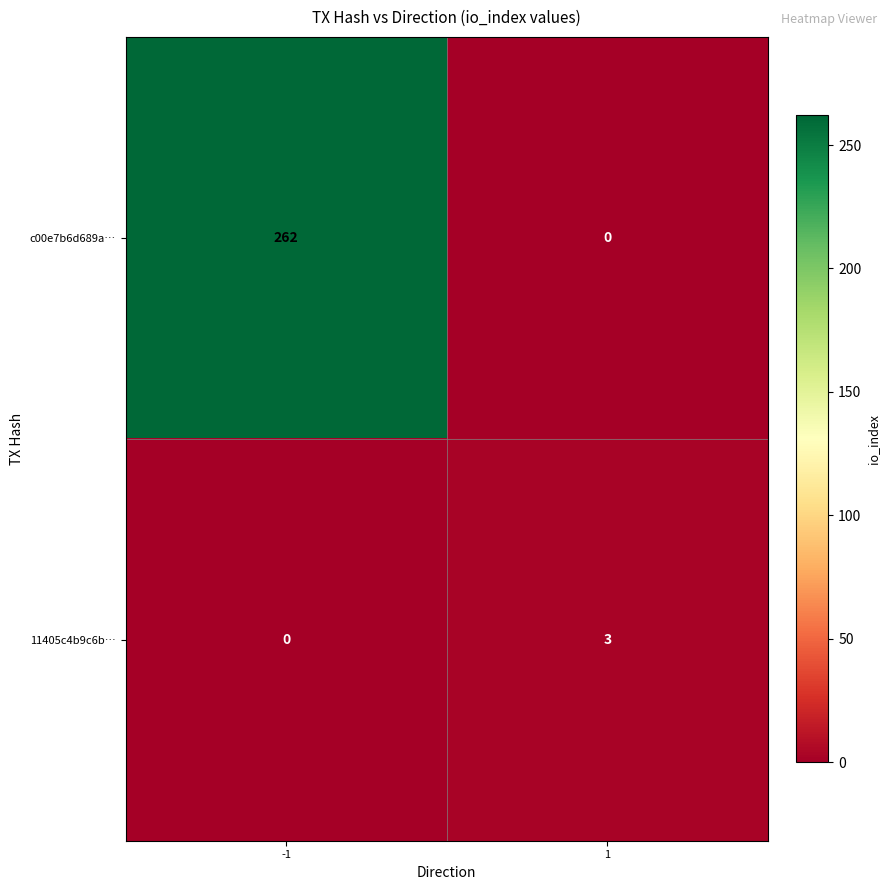

Which series changed the most between -1 and 1?

c00e7b6d689a…